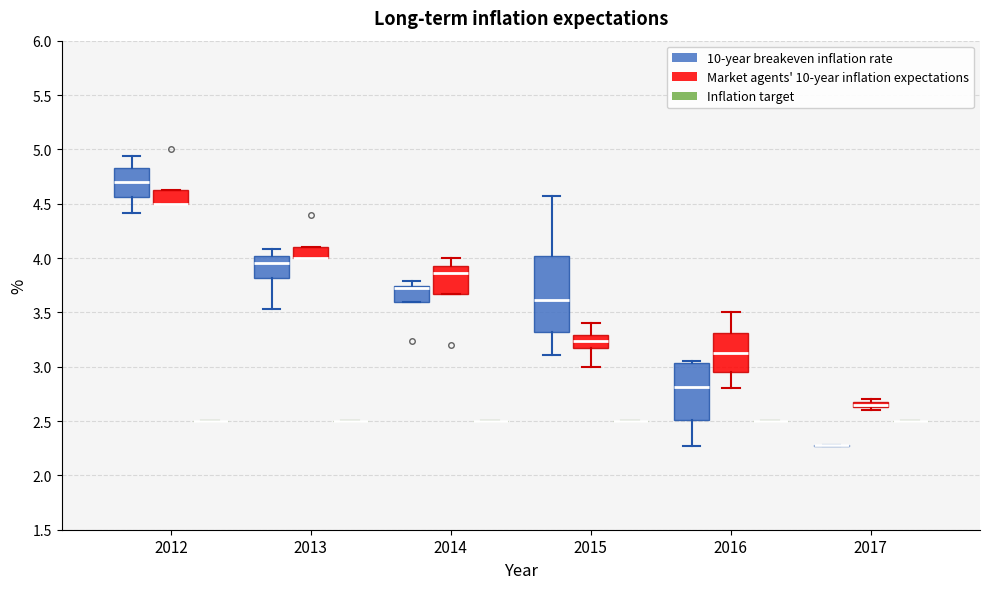

Comparing the boxes themselves (not the whiskers), which one is the tallest?

2015 (10-year breakeven inflation rate)